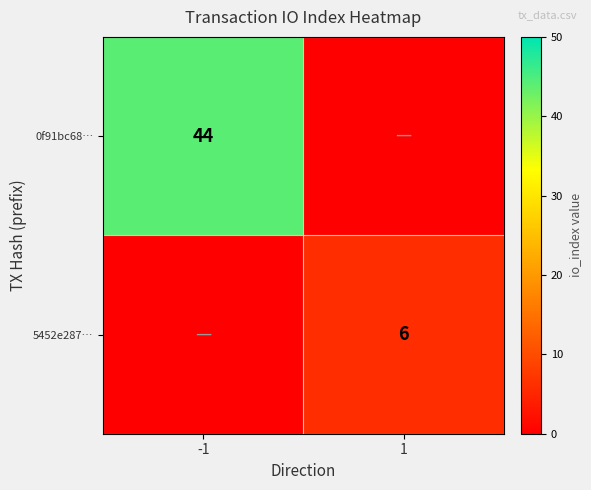

The value of 0f91bc68… at -1 is 44. True or false?

True